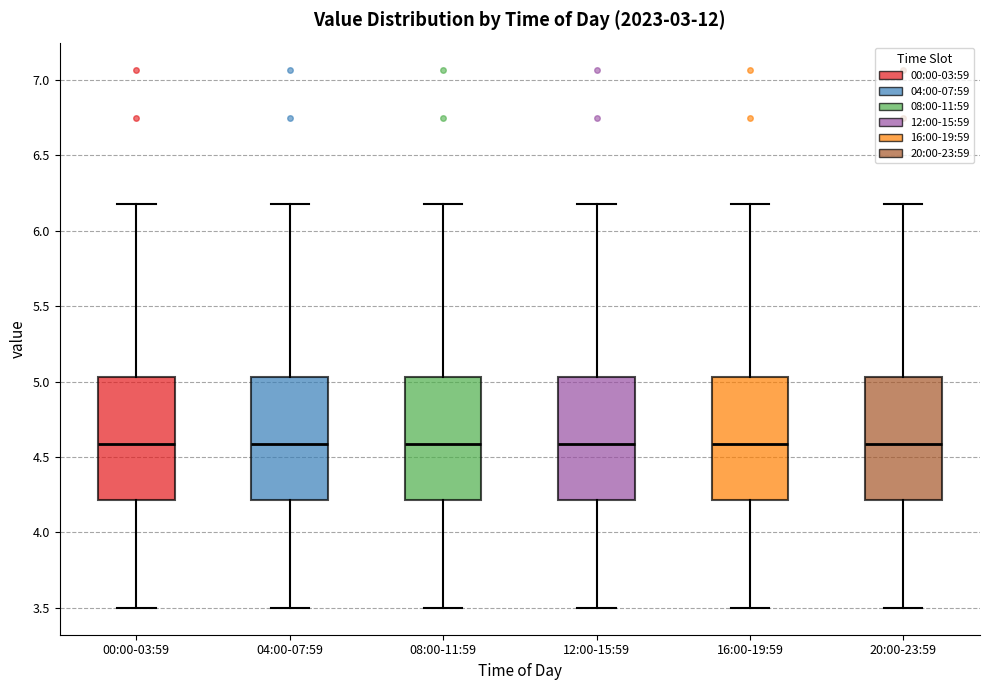

Reading left to right, transcribe this box plot: for each box, give where its median line is, the range the box spans, and where its two whiskers end, as read against the y-axis. The values are not printed on the chart, so give them approximately, as read against the axis.

00:00-03:59: median 4.60, box 4.20 to 5.05, whiskers 3.50 to 6.20
04:00-07:59: median 4.60, box 4.20 to 5.05, whiskers 3.50 to 6.20
08:00-11:59: median 4.60, box 4.20 to 5.05, whiskers 3.50 to 6.20
12:00-15:59: median 4.60, box 4.20 to 5.05, whiskers 3.50 to 6.20
16:00-19:59: median 4.60, box 4.20 to 5.05, whiskers 3.50 to 6.20
20:00-23:59: median 4.60, box 4.20 to 5.05, whiskers 3.50 to 6.20